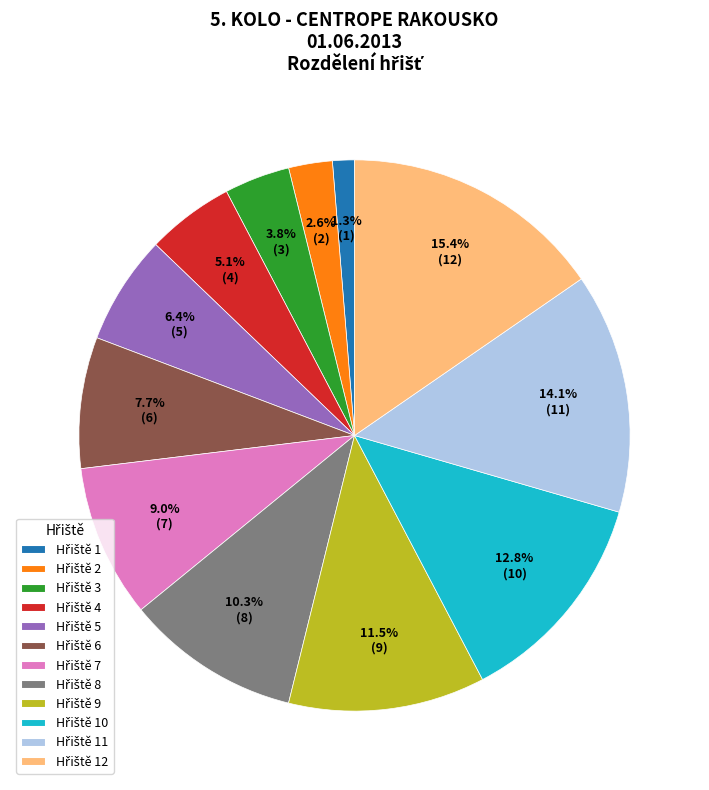

Is there a majority slice in this chart?

No